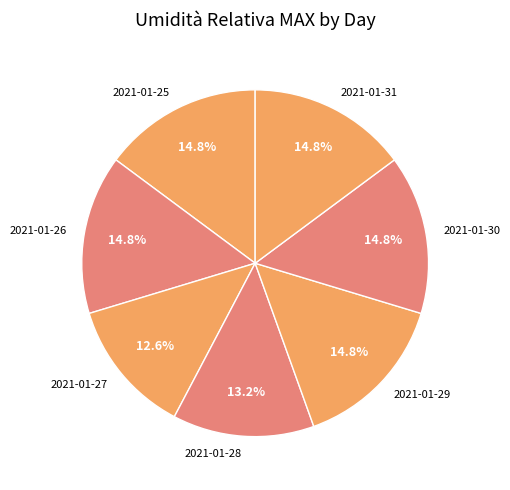

What percentage is the 2021-01-25 slice, to the nearest percent?

15%